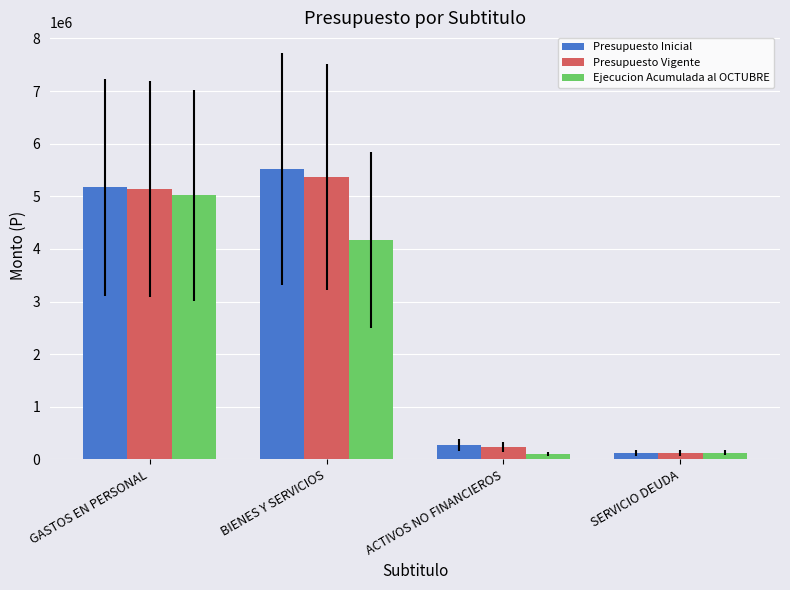

What is the difference between the maximum and minimum values in the Ejecucion Acumulada al OCTUBRE series?

4923612